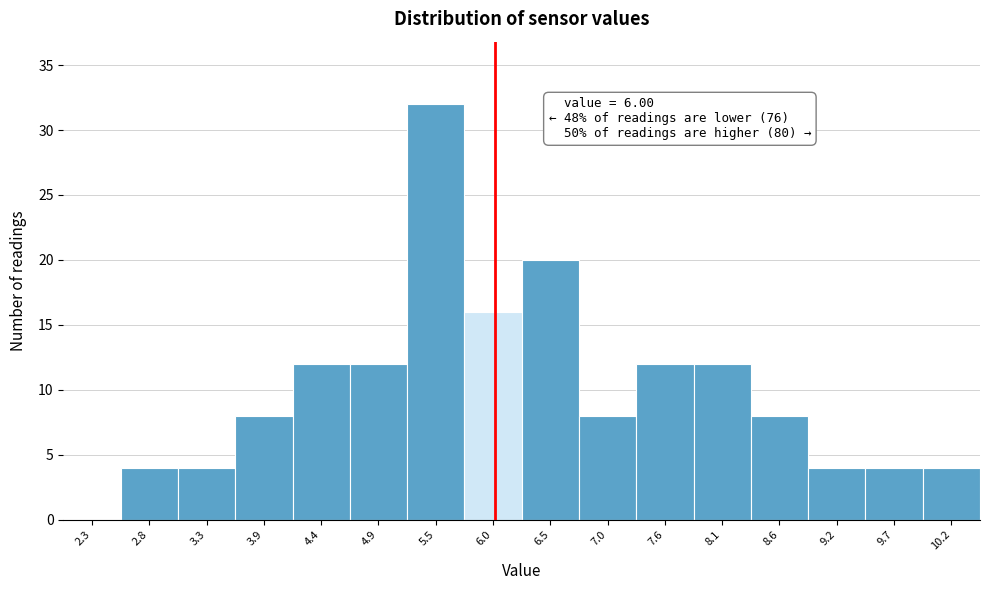

Over which range of the x-axis is the bar tallest?

5.2 to 5.7